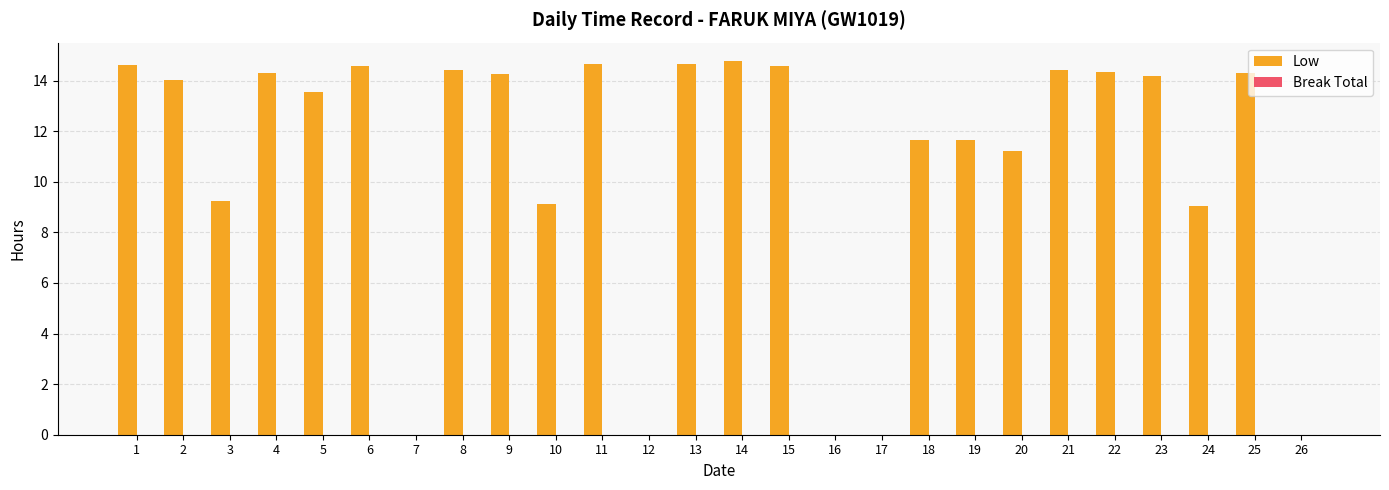

Count the number of categories in the chart.

26